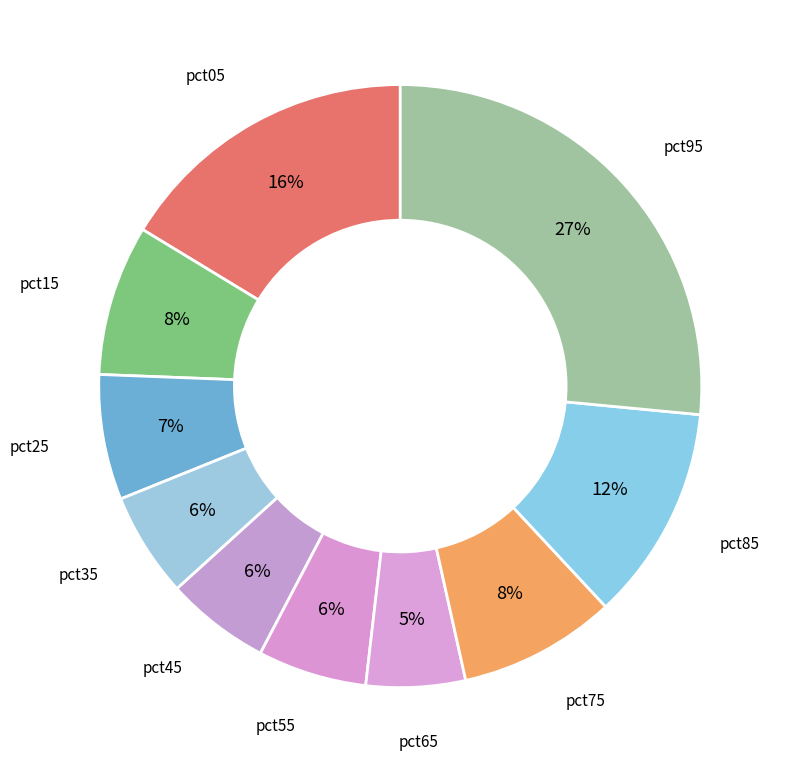

Combined, do pct25 and pct65 account for over 50%?

No